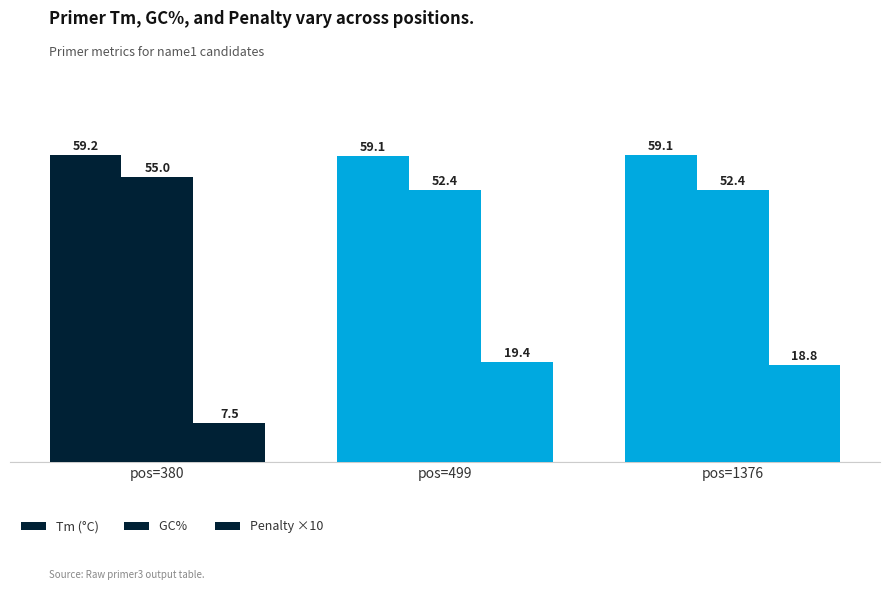

Reading left to right, transcribe all the data shown in this chart.

Tm (°C): pos=380=59.2	pos=499=59.1	pos=1376=59.1
GC% : pos=380=55.0	pos=499=52.4	pos=1376=52.4
Penalty ×10: pos=380=7.5	pos=499=19.4	pos=1376=18.8